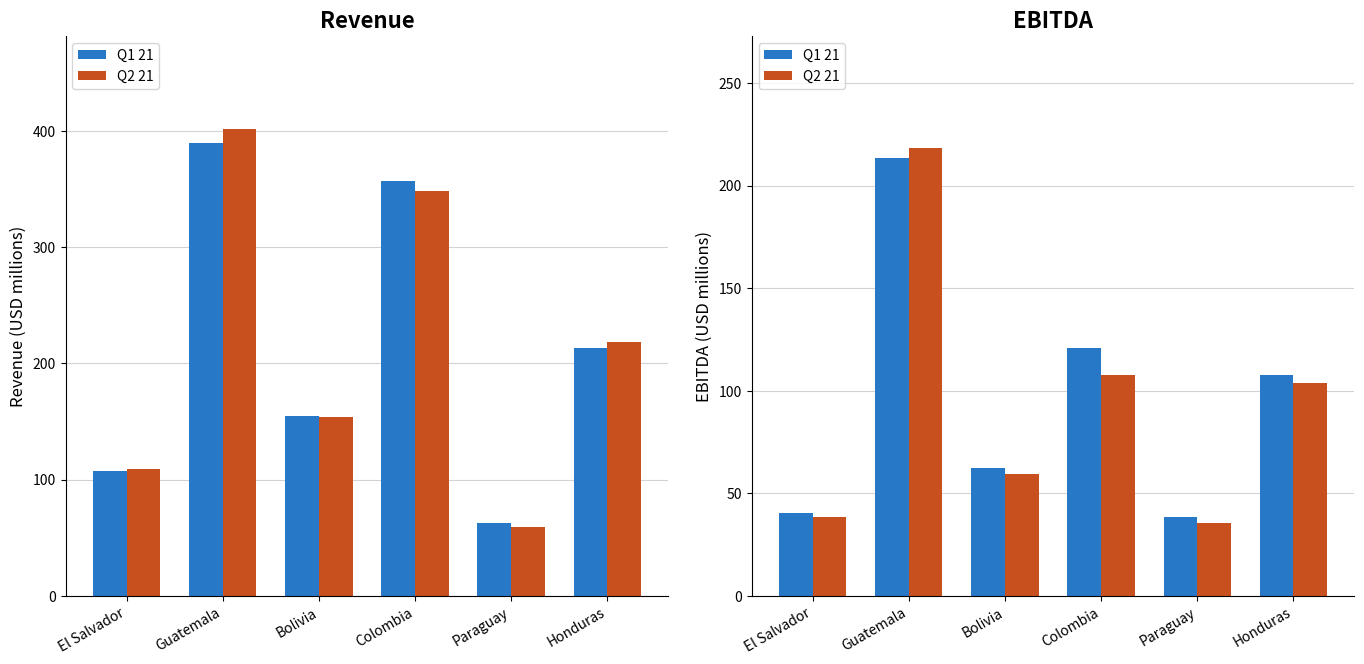

What is the difference between the second highest and second lowest values in the Q2 21 series?

69.4